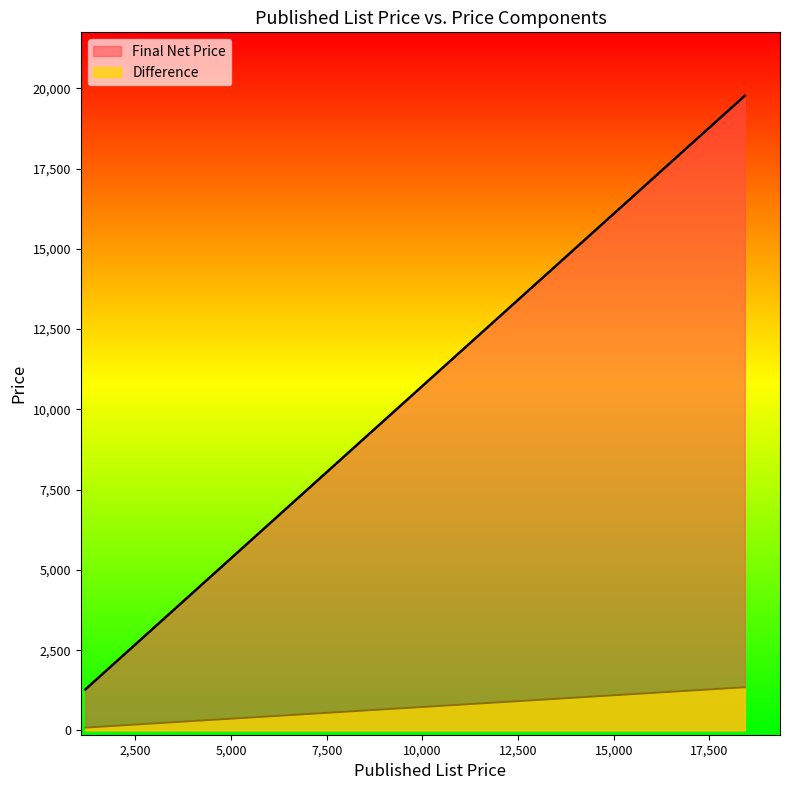

What is the difference between the highest and lowest values at 1641?

1641.0